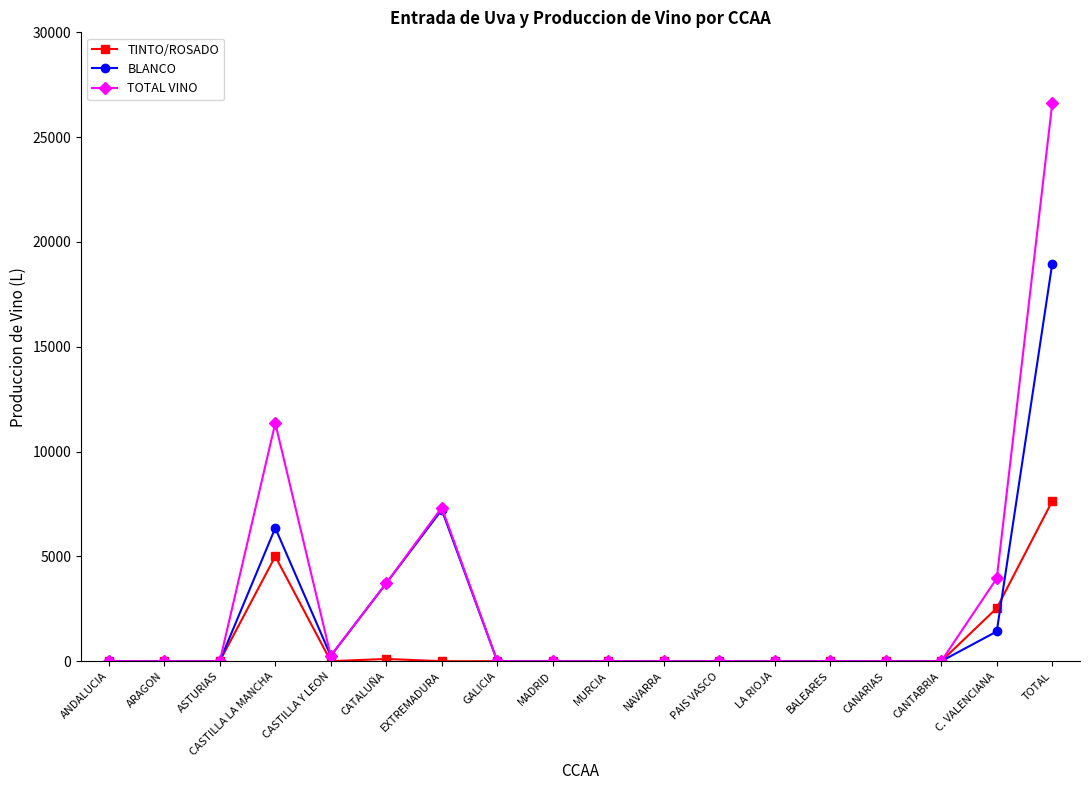

What is the label of the 17th point from the left?

C. VALENCIANA